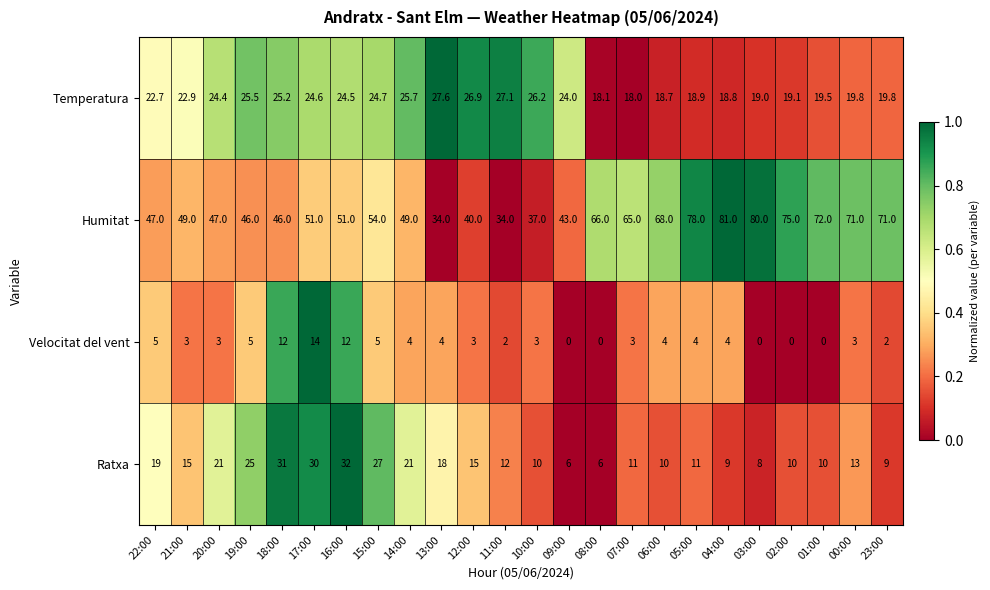

Which series has the largest range (max minus min)?

Humitat